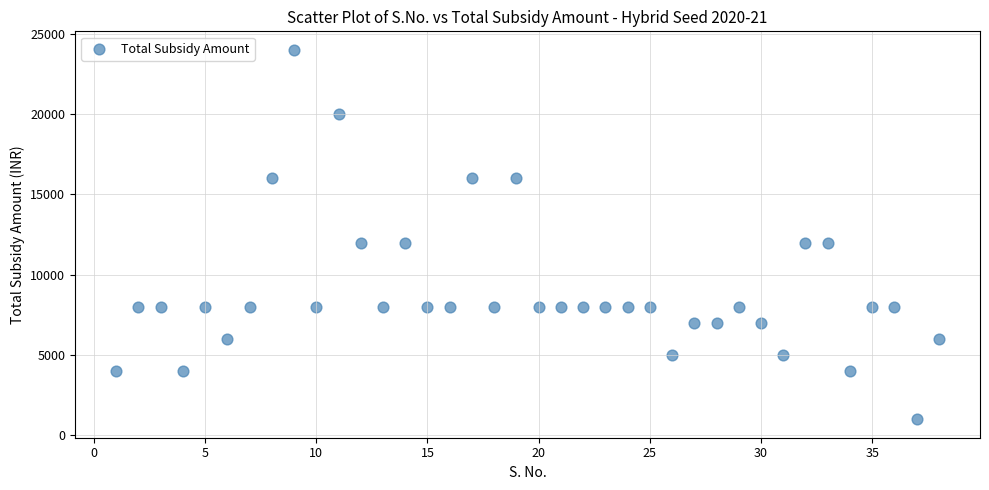

What is the range of X values (max minus min)?

37